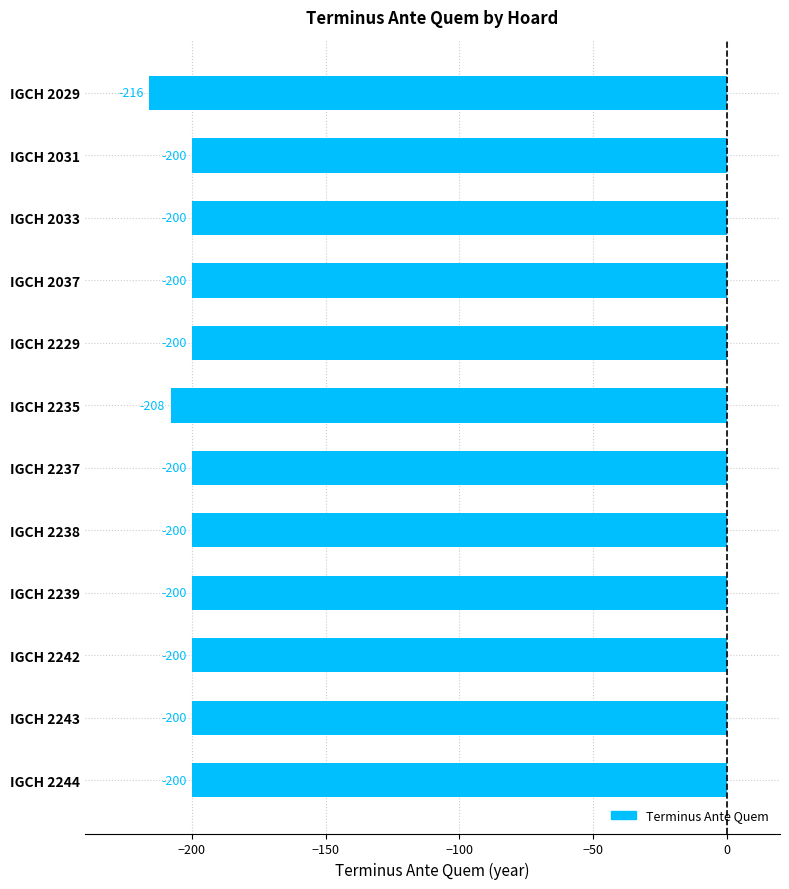

True or false: the data shows -208 at IGCH 2235.

True